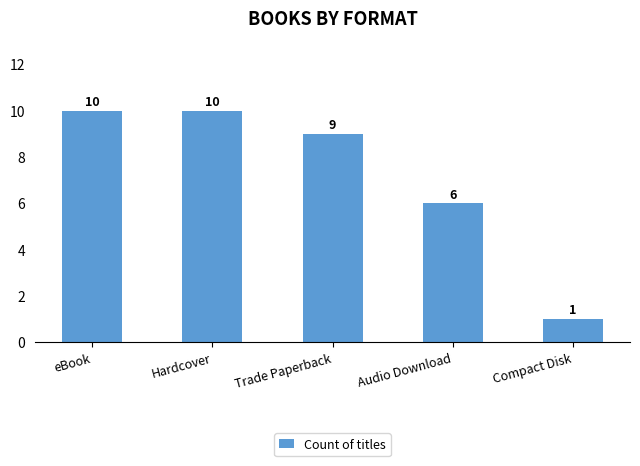

Are the bars grouped side by side (vs. stacked)?

No